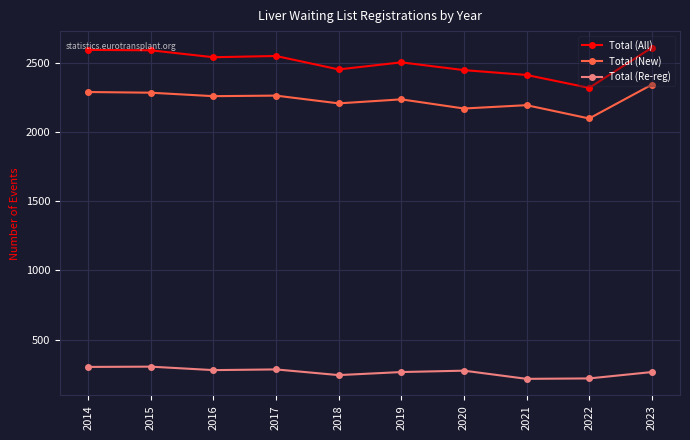

Which category has the lowest value in the Total (All) series?

2022